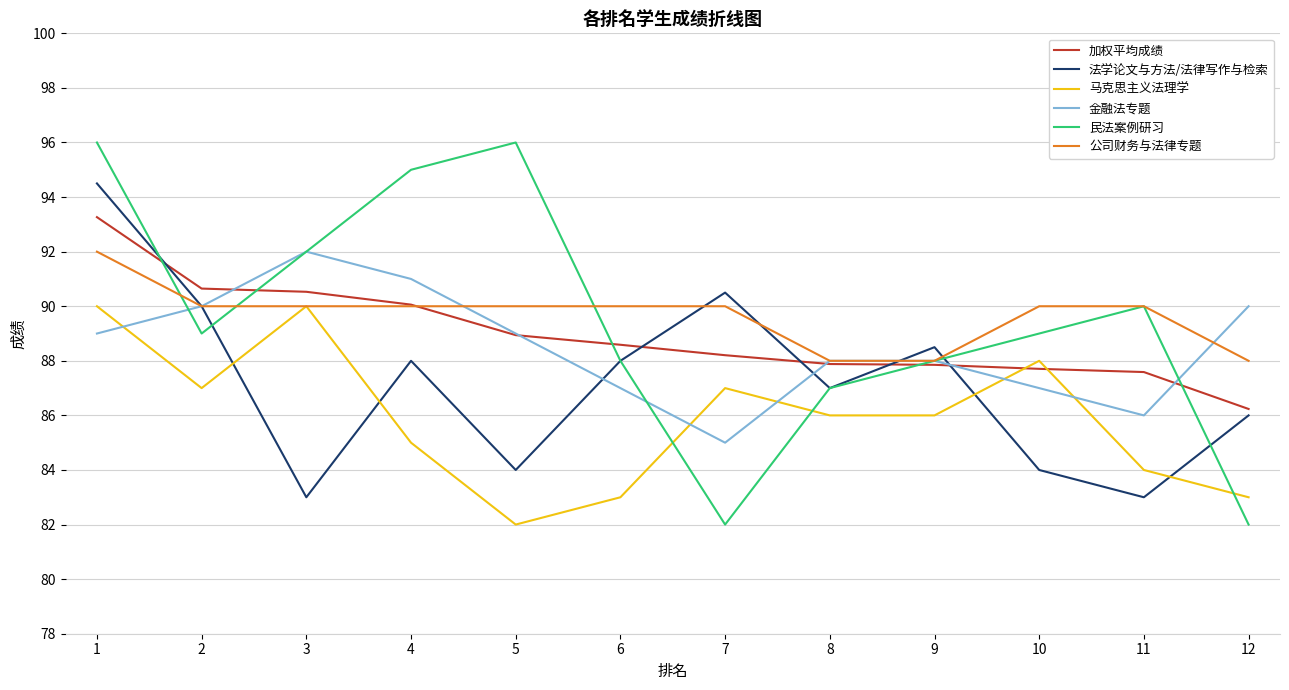

Is it true that 加权平均成绩 equals 147.0 at 12?

False